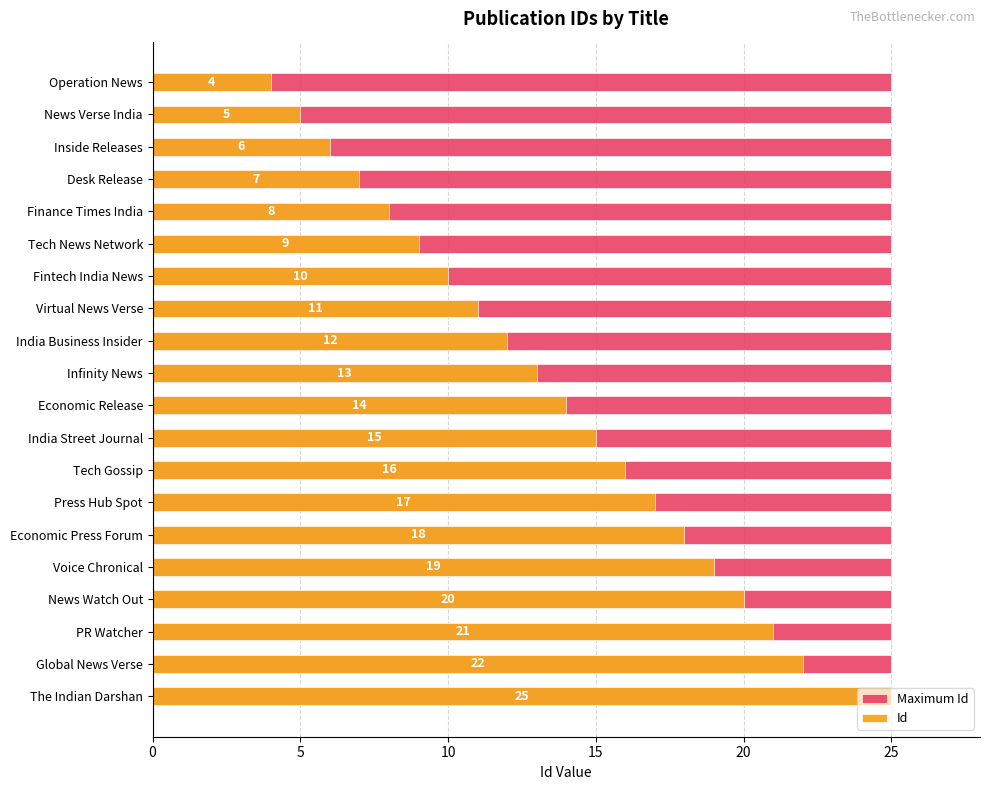

Rank the series by their maximum value, from highest to lowest.

Id, Maximum Id